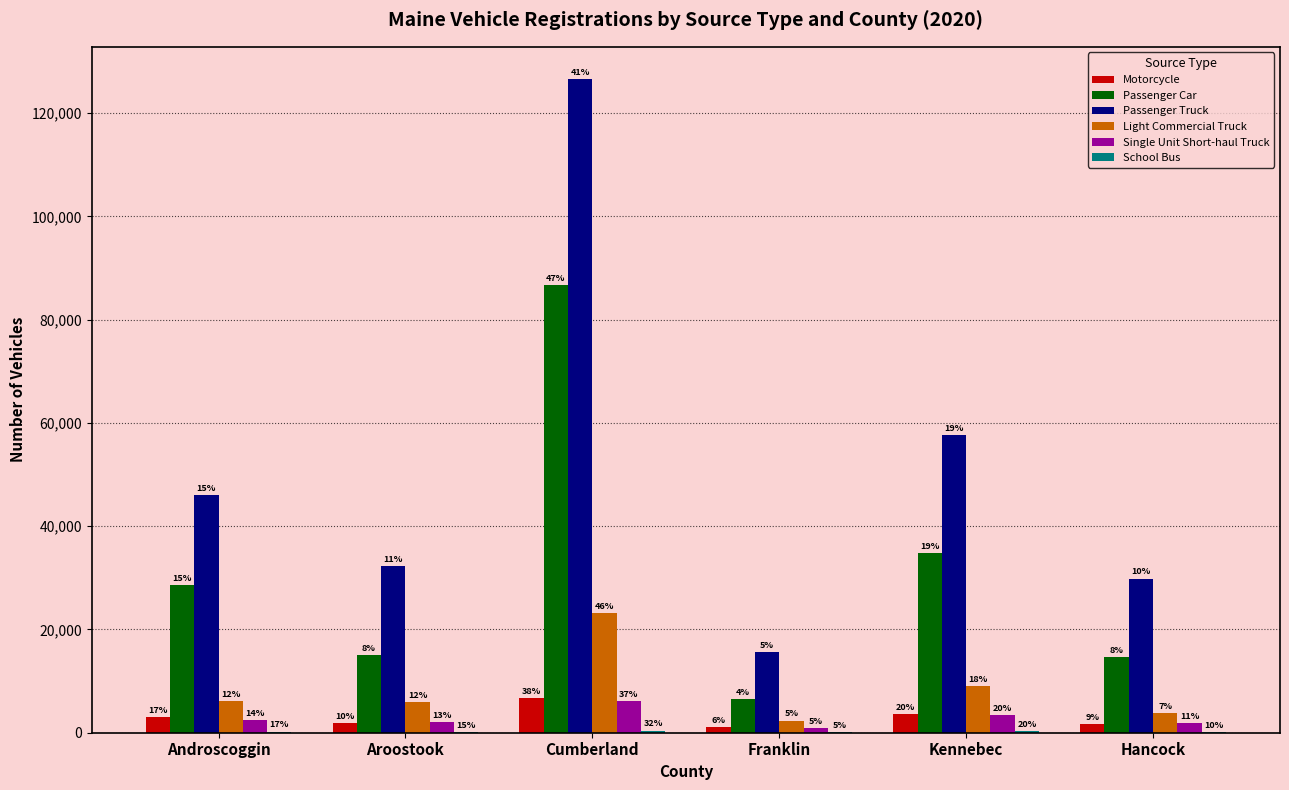

Rank the series at Androscoggin from lowest to highest value.

School Bus, Single Unit Short-haul Truck, Motorcycle, Light Commercial Truck, Passenger Car, Passenger Truck